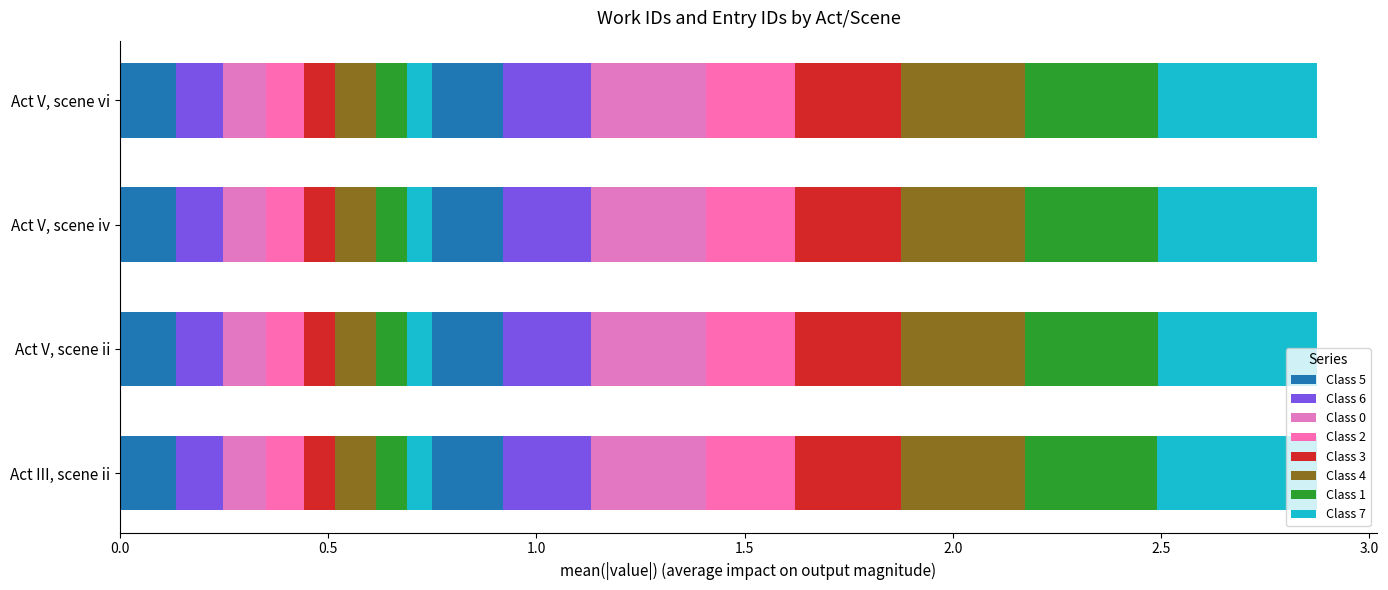

At which label is the value closest to 0?

Act III, scene ii